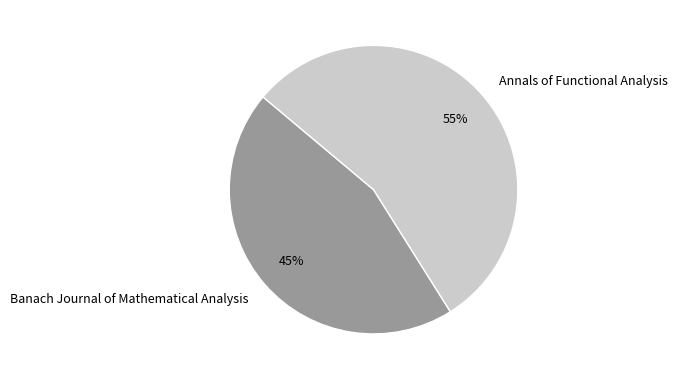

Does Banach Journal of Mathematical Analysis account for over 50% of the chart?

No